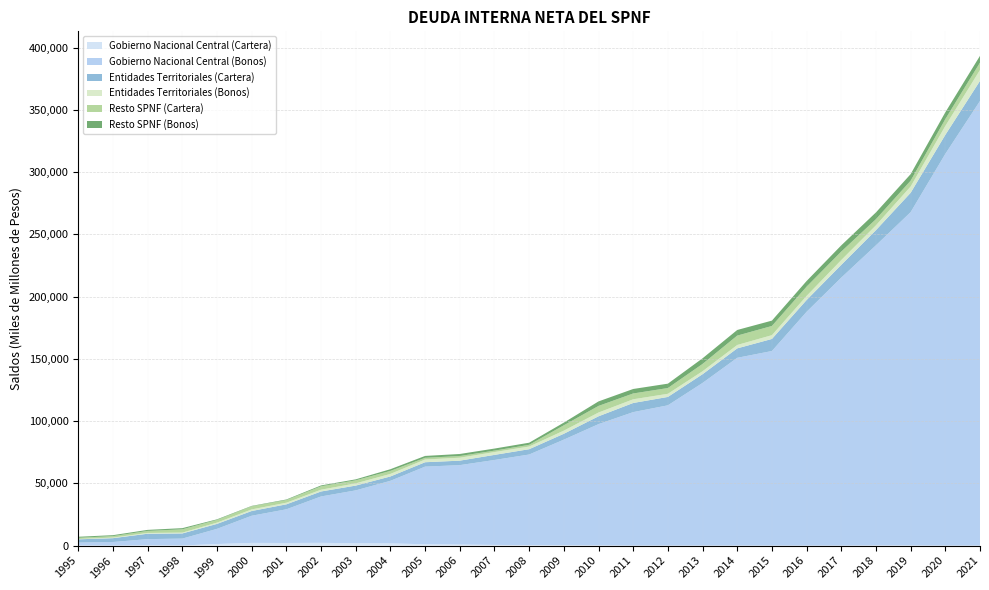

Reading left to right, list all the values displayed in this chart.

Gobierno Nacional Central (Cartera): 1995=55.3	1996=9.4	1997=241.3	1998=112.1	1999=1281.4	2000=2193.4	2001=2110.7	2002=2245.6	2003=1882.3	2004=1797.4	2005=1082.3	2006=836.8	2007=552.1	2008=413.0	2009=282.1	2010=140.0	2011=2.3	2012=14.3	2013=25.5	2014=20.2	2015=3.0	2016=3.8	2017=2.8	2018=99.2	2019=114.6	2020=2.7	2021=2.4
Gobierno Nacional Central (Bonos): 1995=2400.3	1996=2885.3	1997=4976.1	1998=5534.5	1999=12183.5	2000=21807.5	2001=27061.1	2002=37241.8	2003=42501.6	2004=50262.5	2005=62358.4	2006=63813.2	2007=68232.7	2008=72771.1	2009=84836.0	2010=97442.1	2011=107224.8	2012=112676.7	2013=130640.3	2014=150834.6	2015=156310.1	2016=187790.7	2017=215262.0	2018=241132.3	2019=267736.5	2020=314638.5	2021=357160.5
Entidades Territoriales (Cartera): 1995=2610.7	1996=3097.5	1997=4331.6	1998=4135.6	1999=3987.9	2000=3799.2	2001=3985.8	2002=3991.9	2003=3832.9	2004=3488.4	2005=3529.9	2006=3592.8	2007=4085.2	2008=4259.0	2009=4713.3	2010=6285.2	2011=7336.7	2012=6731.2	2013=6993.8	2014=7581.8	2015=9683.0	2016=9476.8	2017=10253.4	2018=12164.1	2019=15548.4	2020=15286.8	2021=16128.5
Entidades Territoriales (Bonos): 1995=261.3	1996=460.9	1997=632.6	1998=664.1	1999=1027.9	2000=1289.8	2001=1312.4	2002=1437.4	2003=1795.1	2004=2061.3	2005=2195.4	2006=2365.4	2007=2280.4	2008=2151.4	2009=2531.6	2010=3035.9	2011=2979.9	2012=2524.6	2013=2410.6	2014=2720.4	2015=3050.4	2016=3299.4	2017=3873.5	2018=3890.8	2019=5044.5	2020=7138.8	2021=8743.6
Resto SPNF (Cartera): 1995=959.7	1996=1180.2	1997=1611.5	1998=2649.0	1999=2165.1	2000=2505.8	2001=2142.7	2002=2725.5	2003=2450.2	2004=2396.5	2005=1353.8	2006=1341.9	2007=1148.3	2008=1355.8	2009=4285.9	2010=5295.6	2011=4660.1	2012=4623.4	2013=5852.4	2014=7526.0	2015=7379.1	2016=7428.3	2017=6796.1	2018=4923.9	2019=4663.2	2020=5524.5	2021=5927.3
Resto SPNF (Bonos): 1995=825.1	1996=764.7	1997=847.5	1998=939.1	1999=473.9	2000=316.2	2001=446.2	2002=709.2	2003=772.2	2004=1368.1	2005=1520.2	2006=1647.0	2007=1654.2	2008=1706.8	2009=2135.9	2010=3621.7	2011=3606.2	2012=3515.0	2013=4525.0	2014=4525.0	2015=4298.0	2016=4535.3	2017=4996.6	2018=5428.8	2019=5279.4	2020=5449.4	2021=5449.4